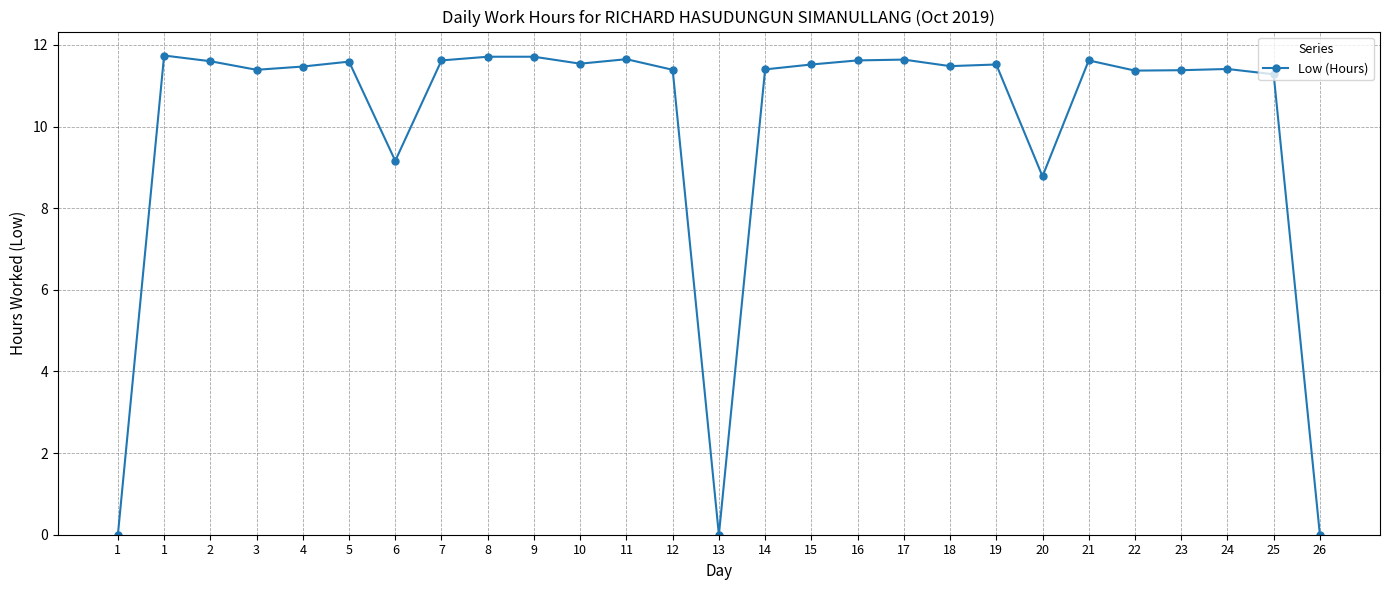

Does the chart have visible grid lines?

Yes